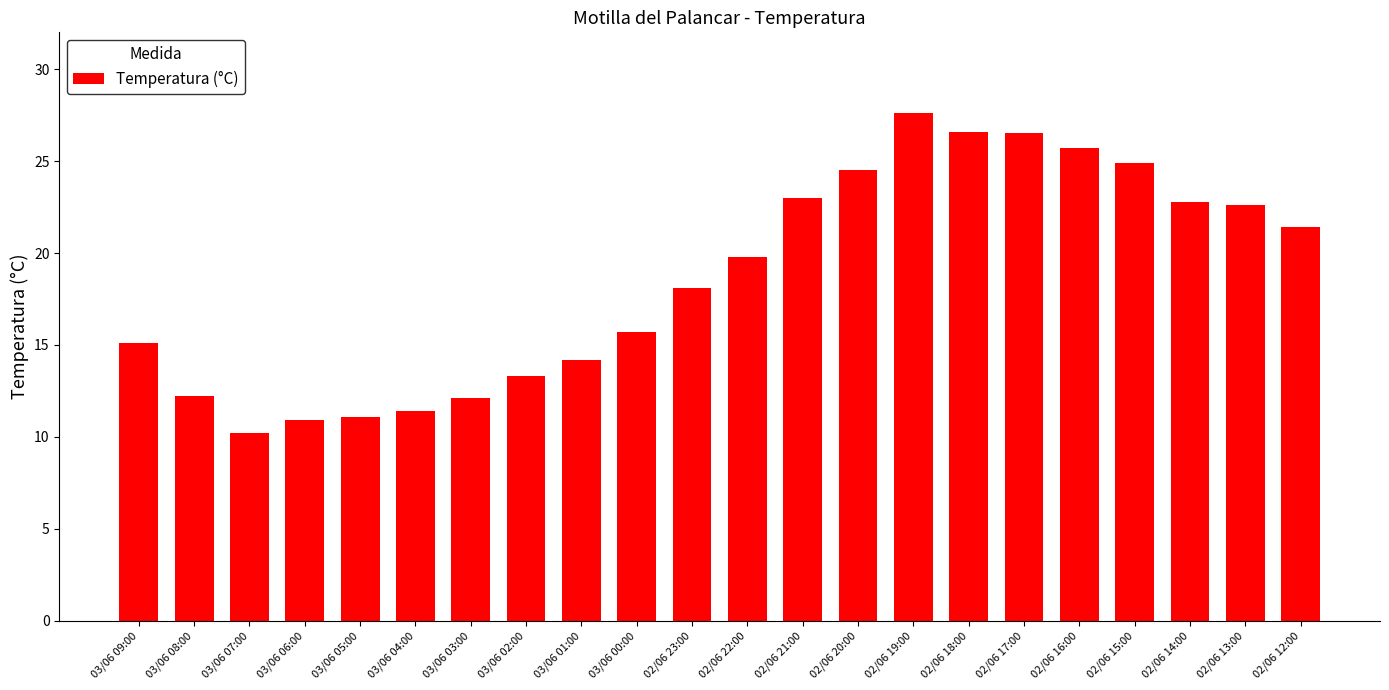

The chart shows a value of 5.4 at 03/06 03:00. True or false?

False